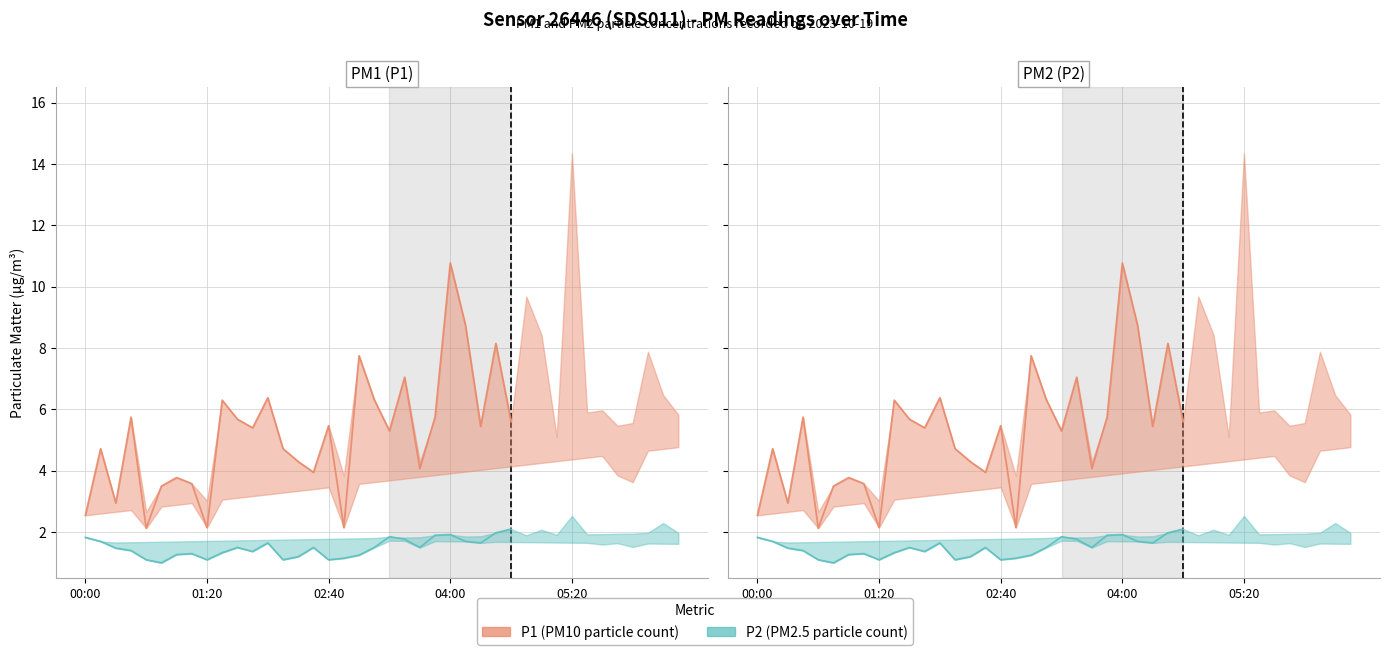

True or false: P1 and P2 cross at least once.

False